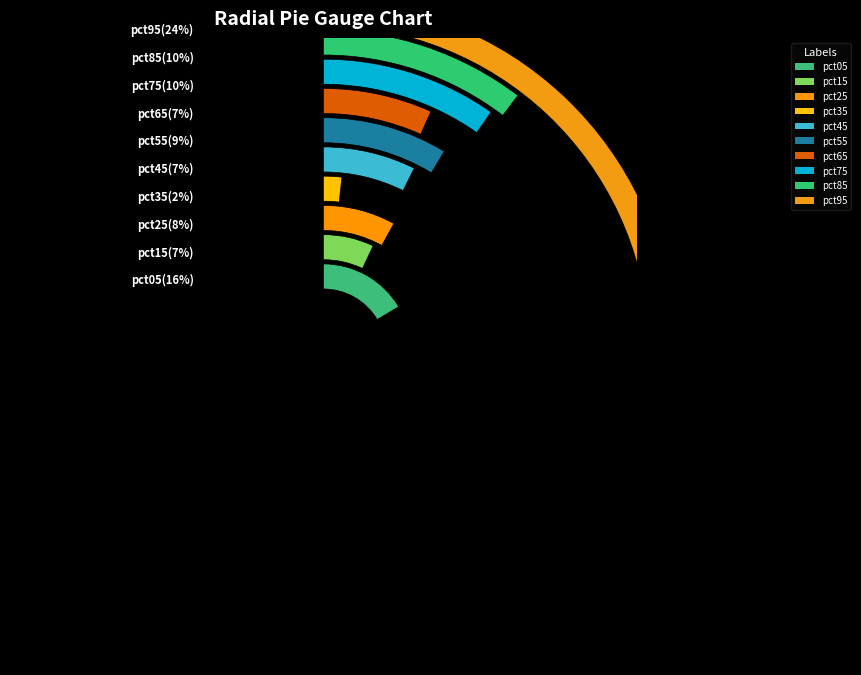

How many slices are in this pie chart?

10